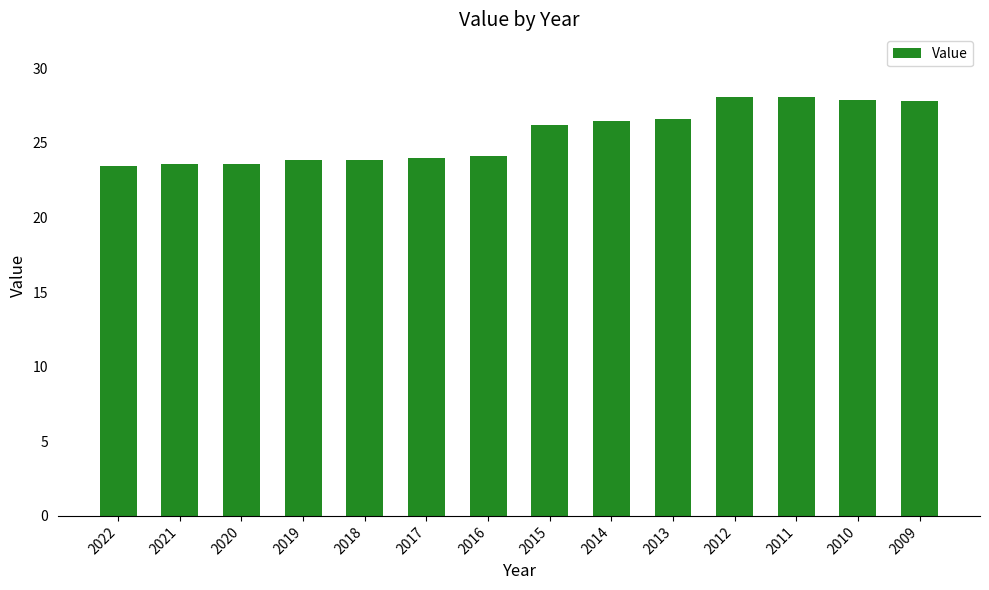

Where does the data first go above 26?

2015